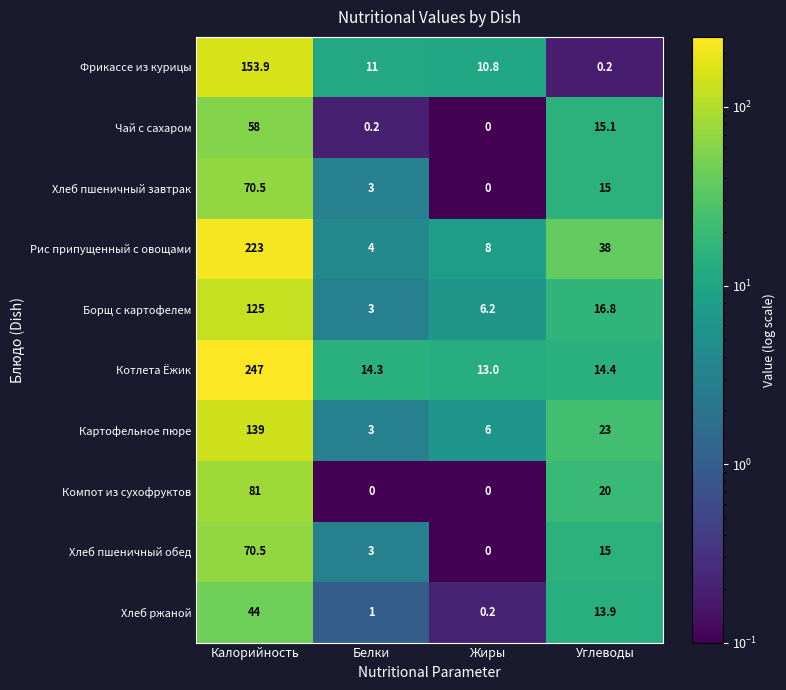

What is the sum of all Хлеб пшеничный завтрак values?

88.5